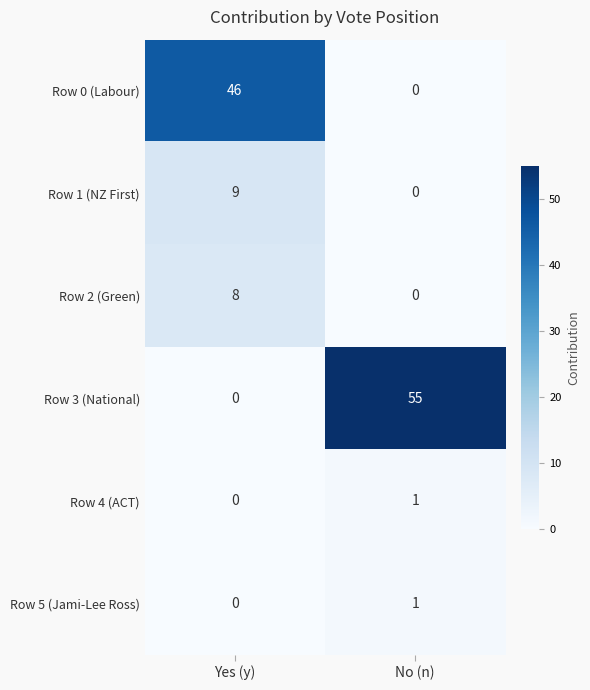

True or false: Row 2 (Green) has a value of 8 at Yes (y).

True